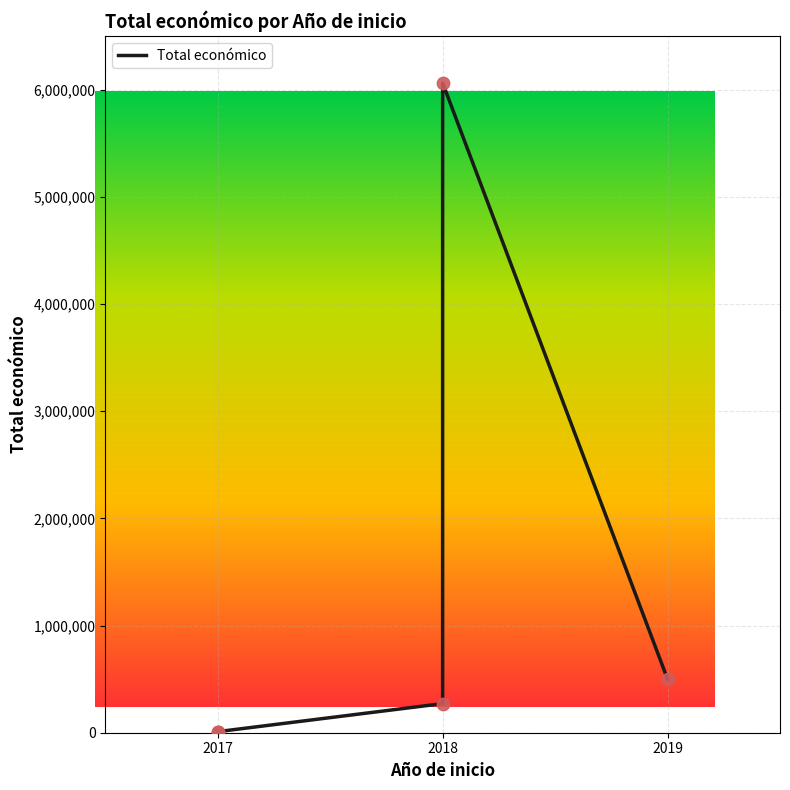

Between 2018 and 2019, which is larger?

2019